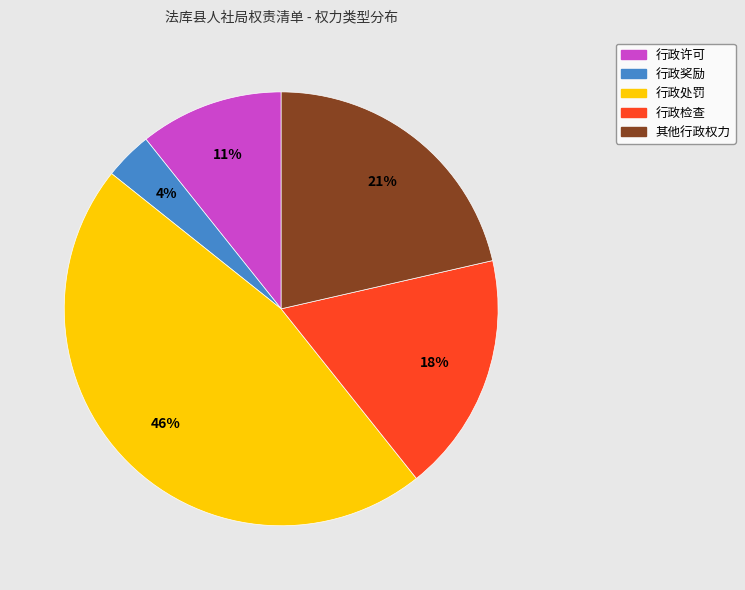

Is there any slice that represents more than half of the pie?

No